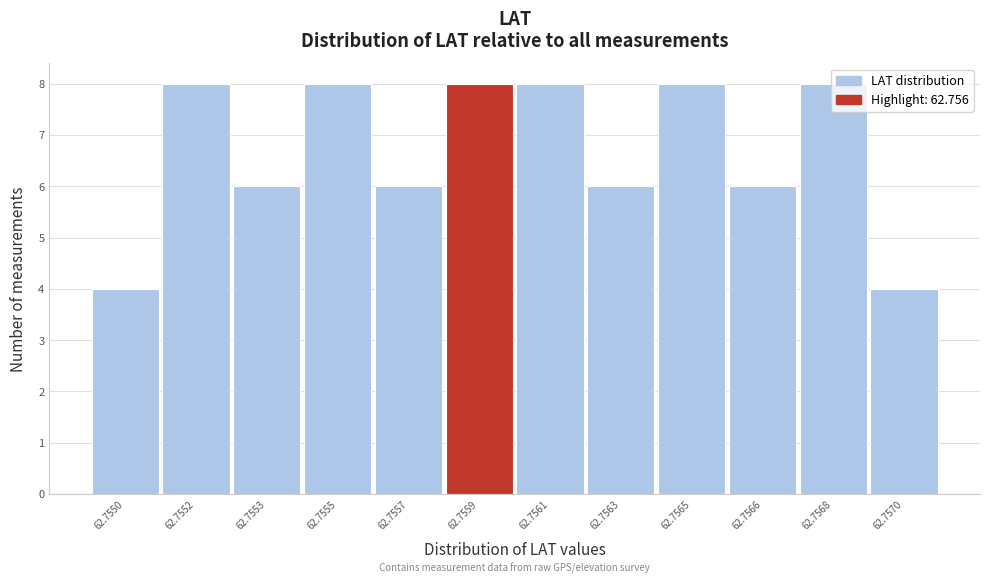

What is the maximum value shown in the chart?

8